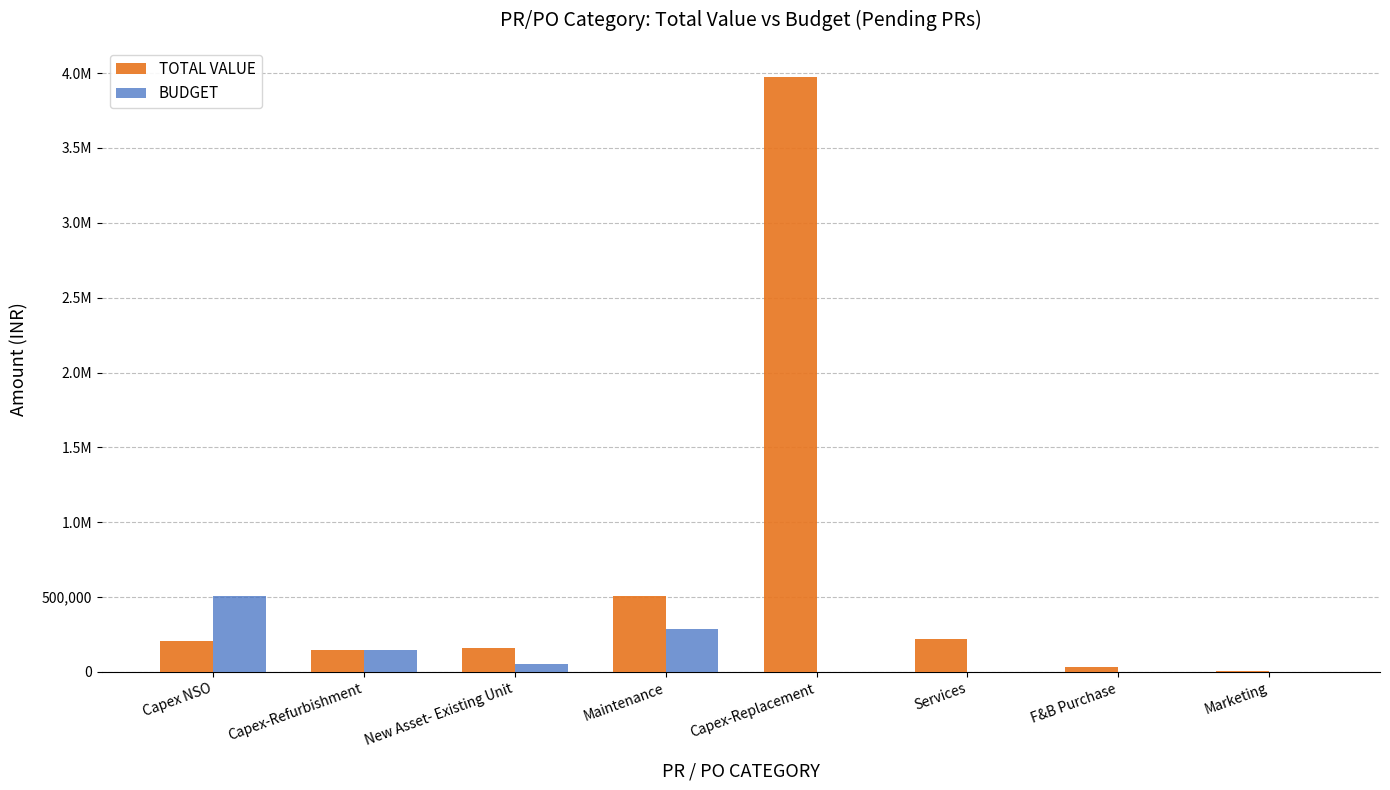

What position from the right is Capex-Refurbishment?

7